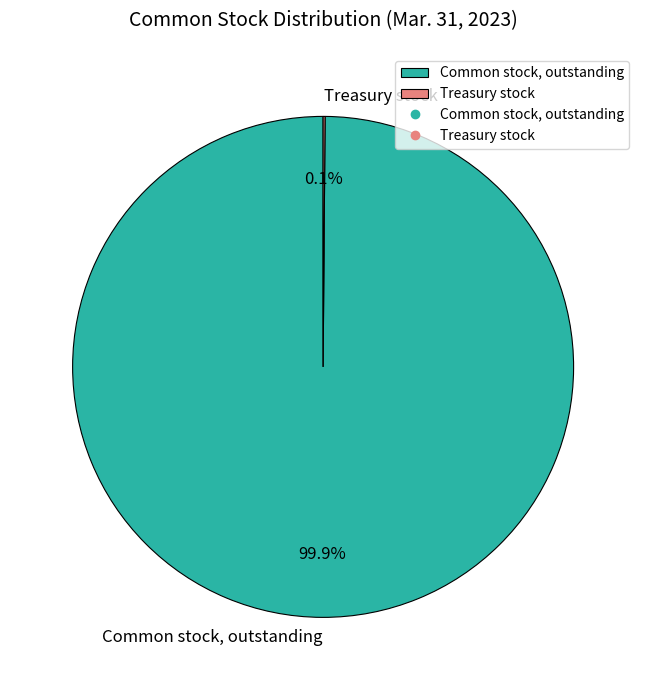

Which category has the biggest portion of the pie?

Common stock, outstanding